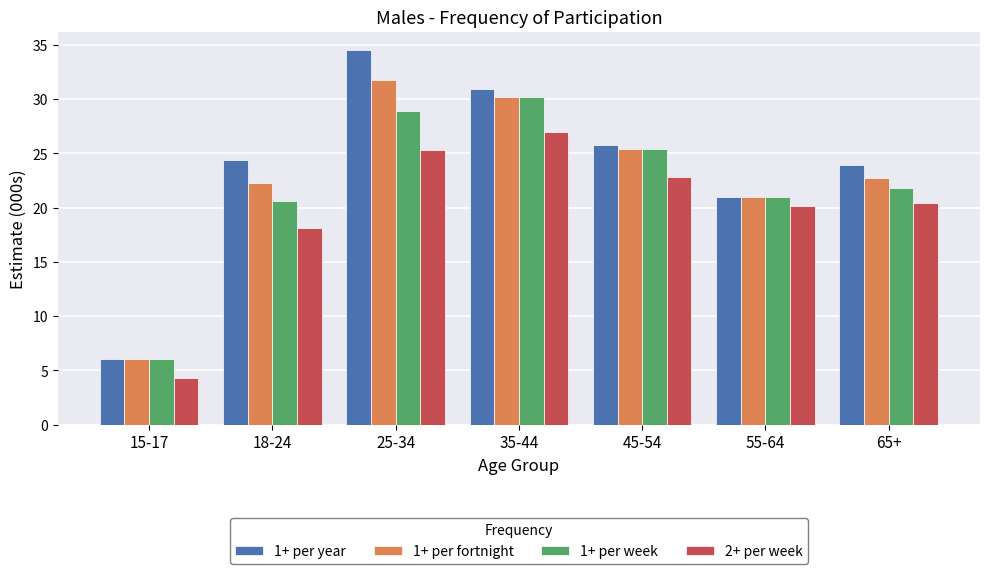

Rank the categories by 1+ per fortnight value from lowest to highest.

15-17, 55-64, 18-24, 65+, 45-54, 35-44, 25-34